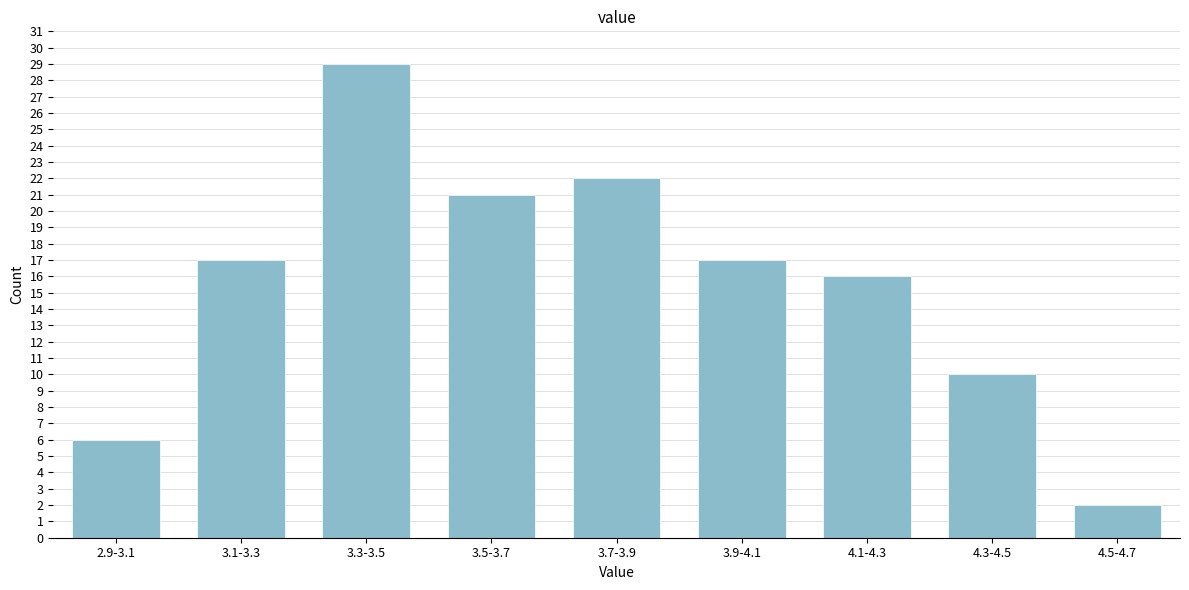

Reading right to left, list all the values displayed in this chart.

2	10	16	17	22	21	29	17	6